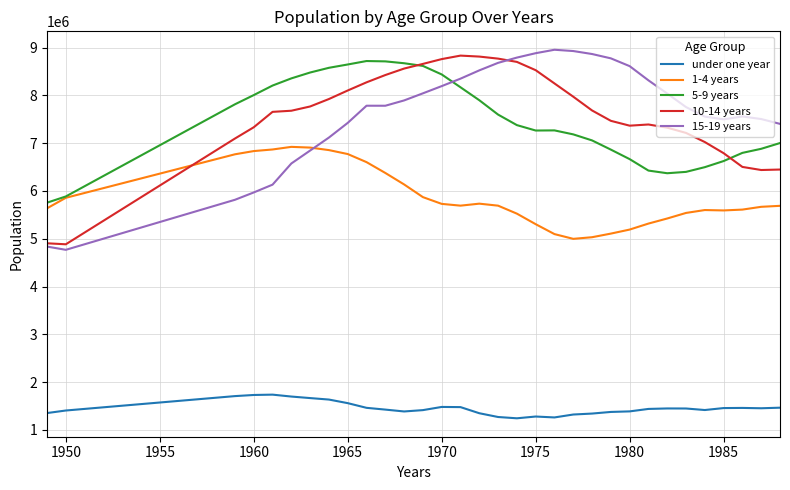

True or false: 10-14 years and under one year intersect in this chart.

False